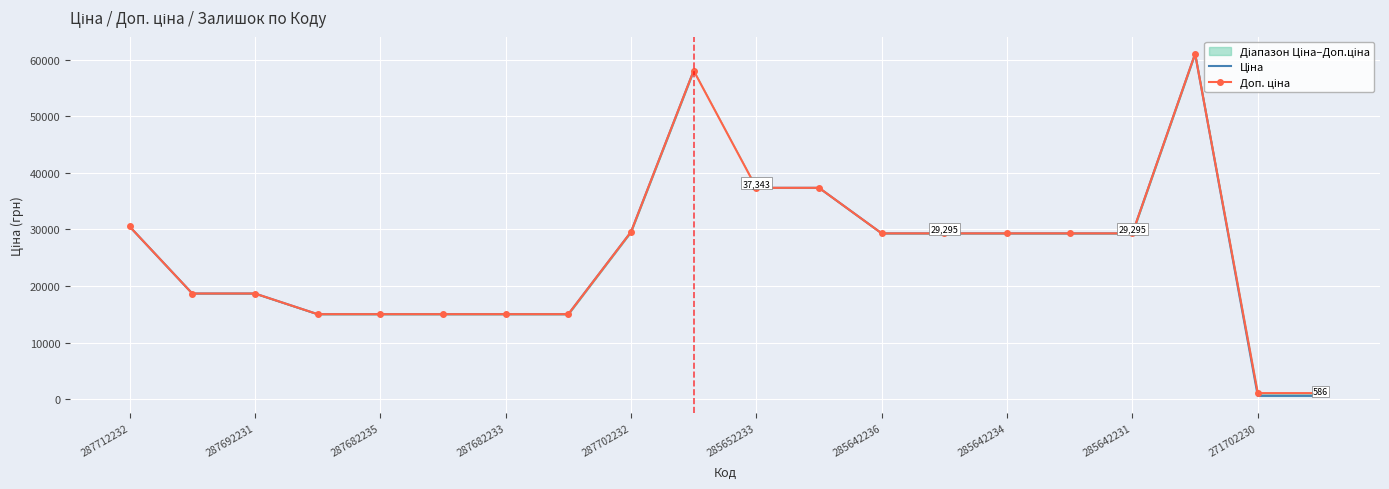

Is this an area chart (filled region under the line)?

No